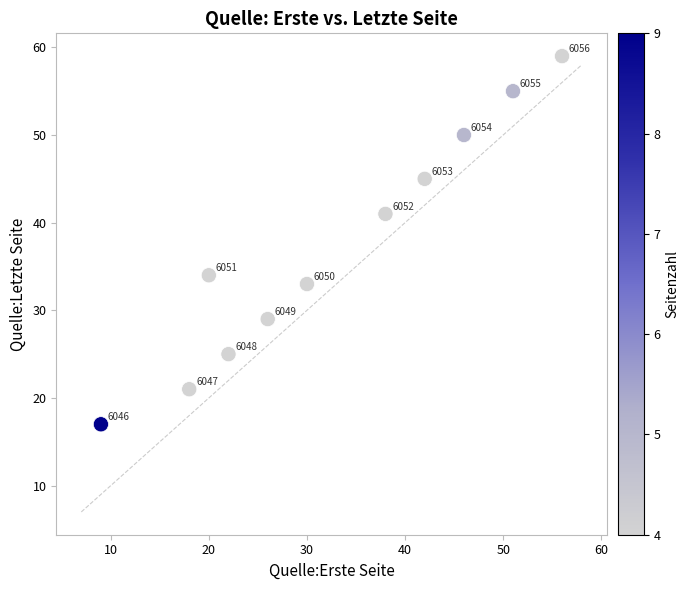

What Y value in the scatter plot is closest to 38?

41